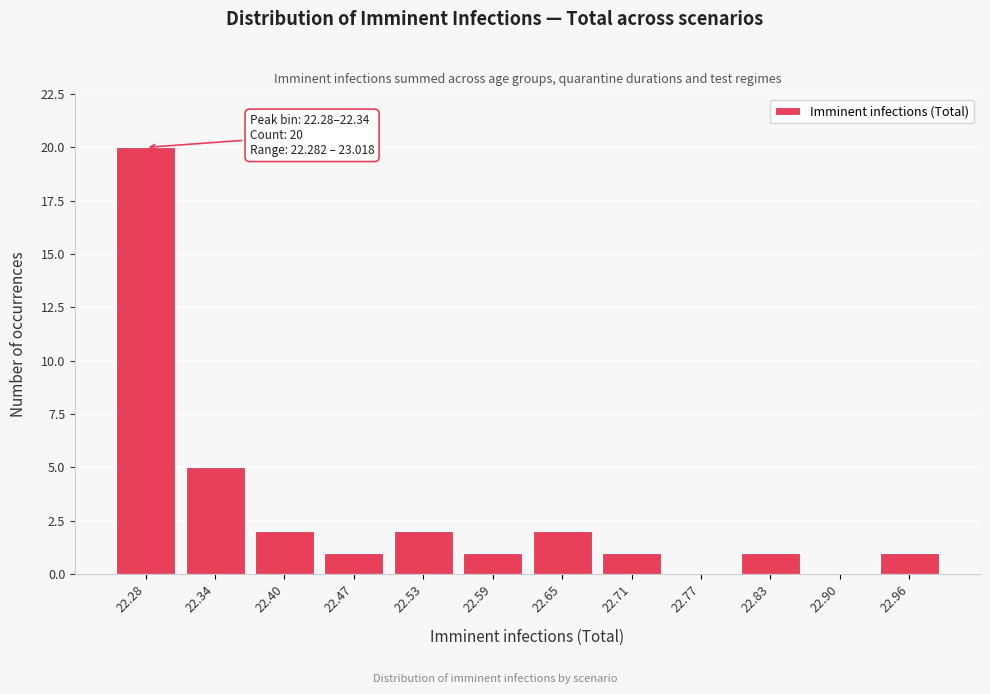

Reading left to right, transcribe all the data shown in this chart.

22.28=20	22.34=5	22.40=2	22.47=1	22.53=2	22.59=1	22.65=2	22.71=1	22.77=0	22.83=1	22.90=0	22.96=1